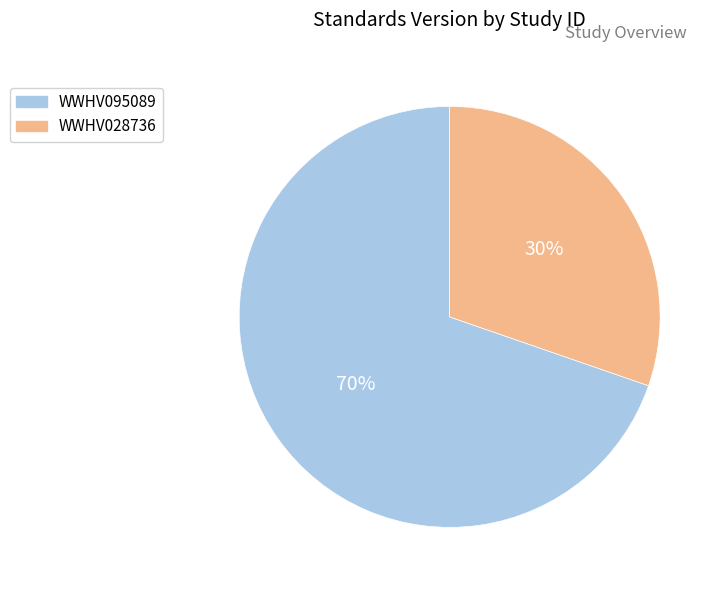

Which slice is the largest?

WWHV095089